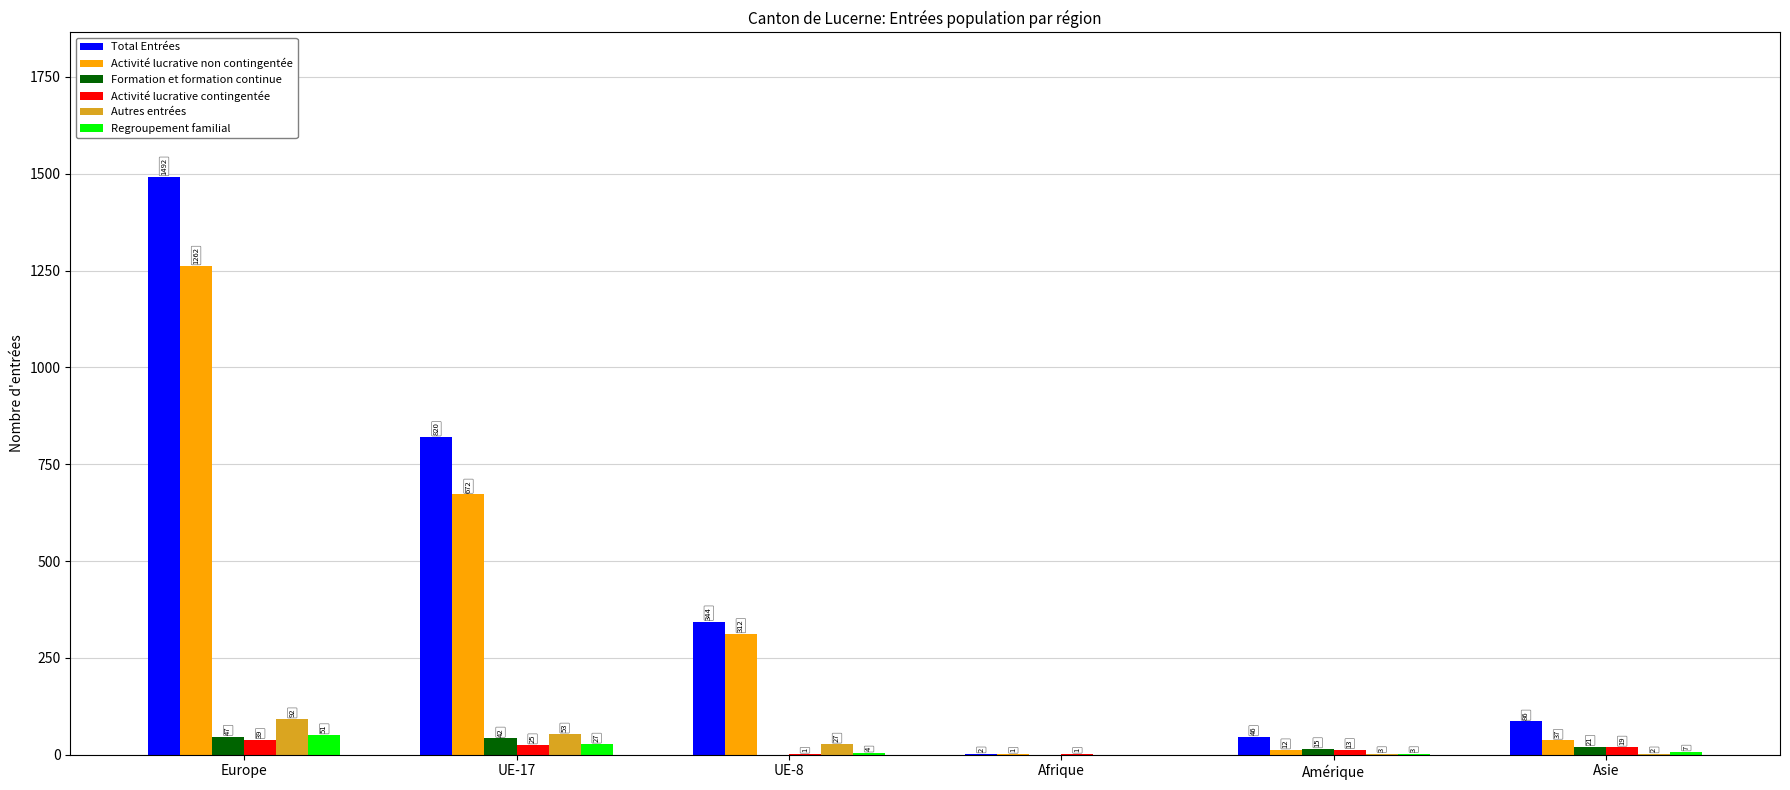

At which label does Formation et formation continue reach its peak?

Europe